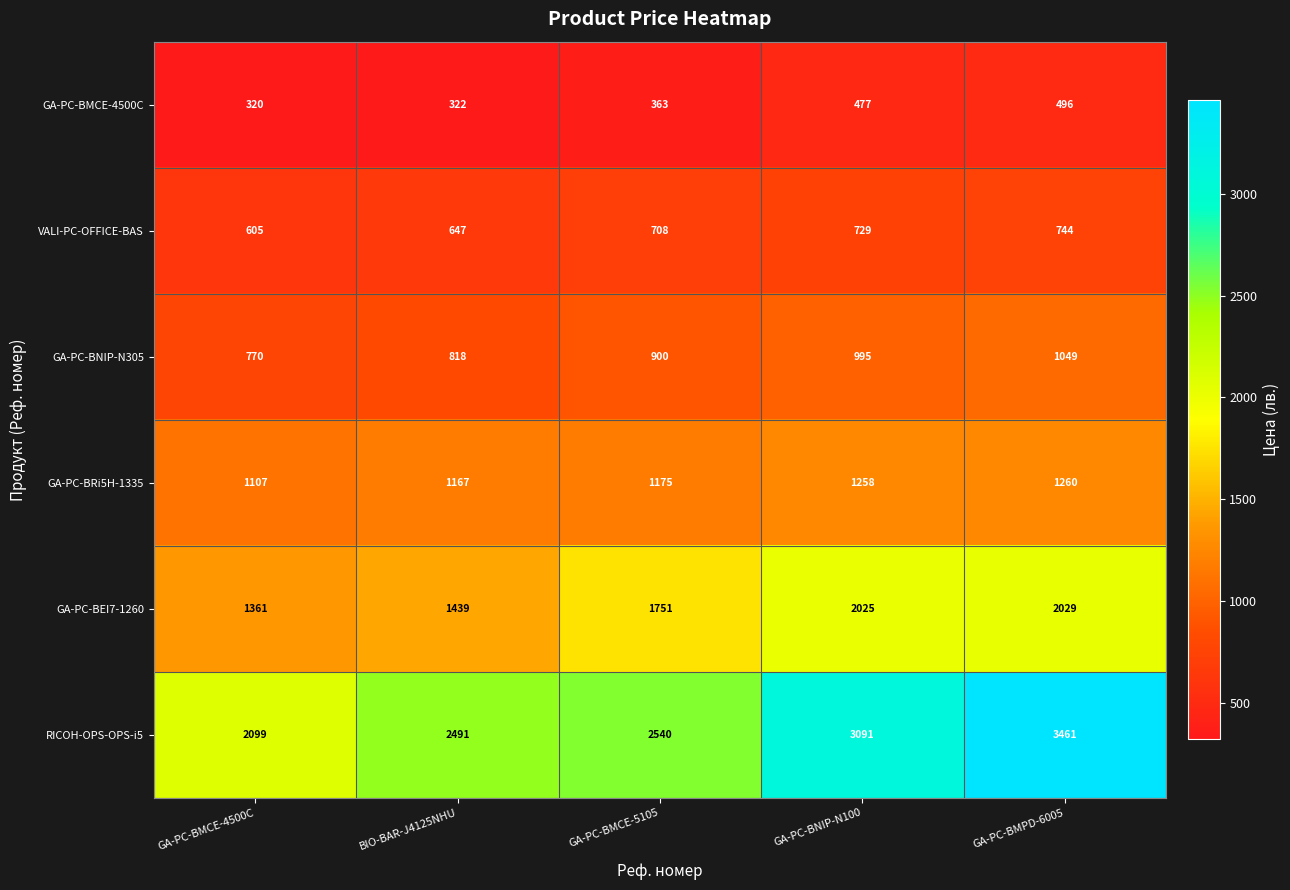

Count the number of data series in this chart.

6